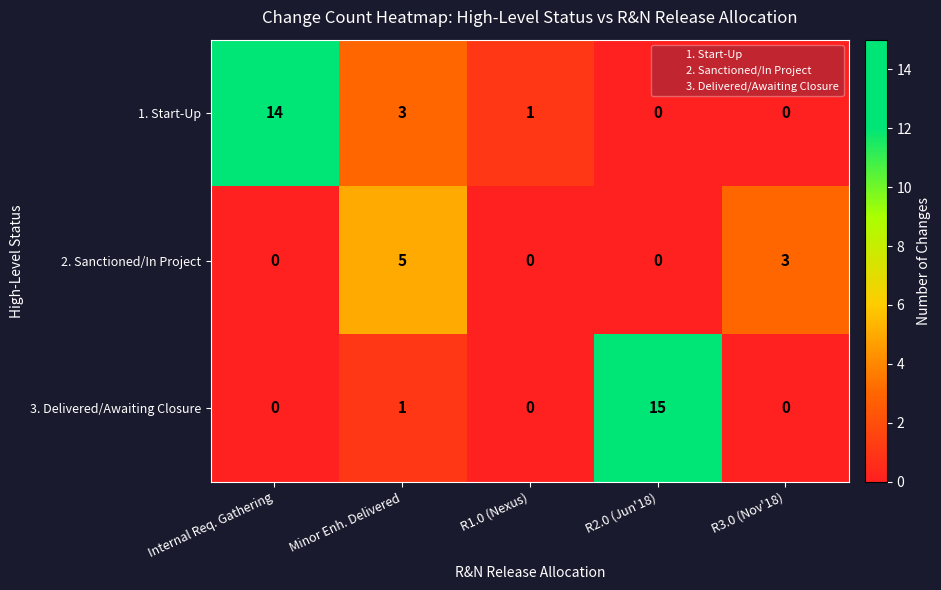

Which series has the largest total across all categories?

1. Start-Up